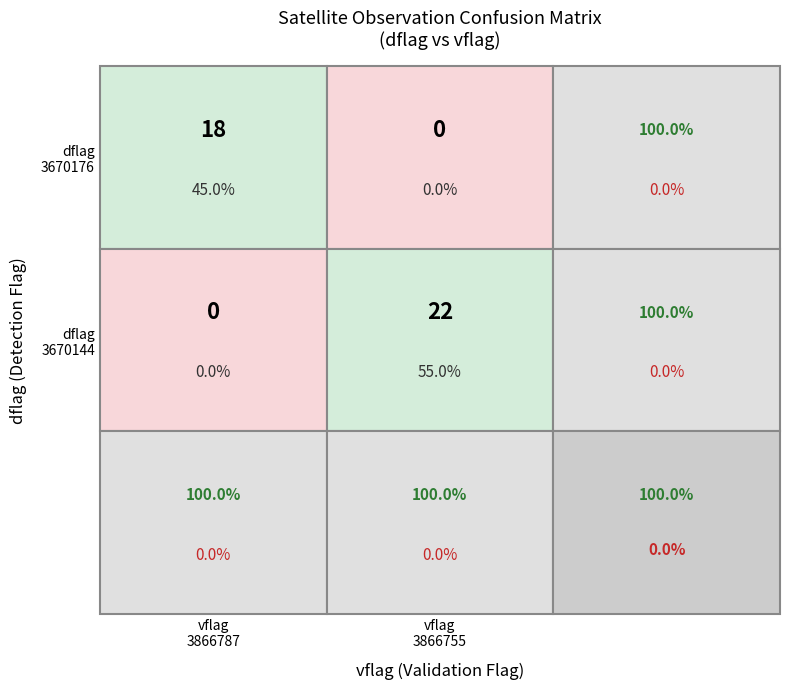

At 3670176, list the series in order from largest to smallest.

3670144, 3670176